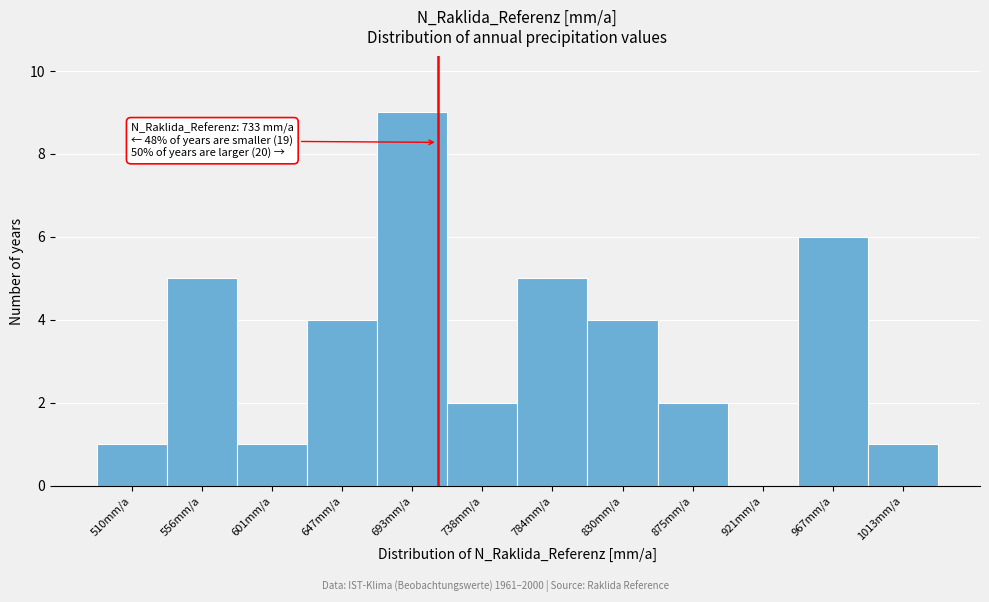

Reading left to right, transcribe all the data shown in this chart.

510mm/a=1	556mm/a=5	601mm/a=1	647mm/a=4	693mm/a=9	738mm/a=2	784mm/a=5	830mm/a=4	875mm/a=2	921mm/a=0	967mm/a=6	1013mm/a=1